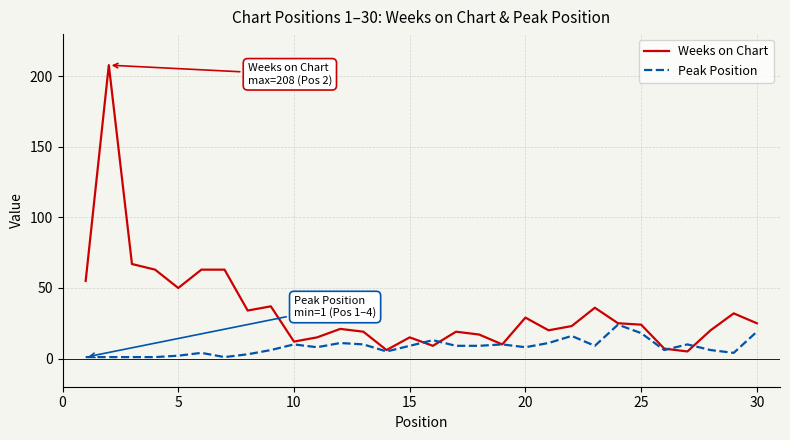

Reading right to left, extract all data points from this chart.

Weeks on Chart: 25	32	20	5	7	24	25	36	23	20	29	10	17	19	9	15	6	19	21	15	12	37	34	63	63	50	63	67	208	55
Peak Position: 19	4	6	10	6	18	24	9	16	11	8	10	9	9	13	9	5	10	11	8	10	6	3	1	4	2	1	1	1	1